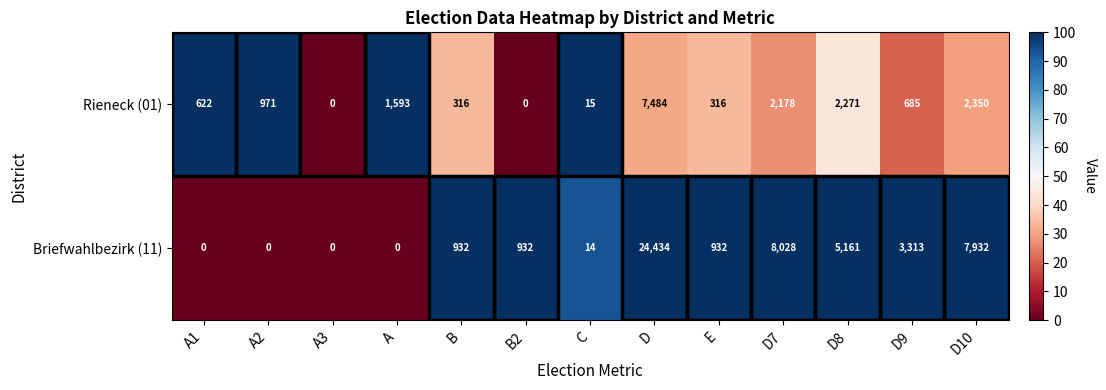

At which category does the chart reach its peak across all series?

D